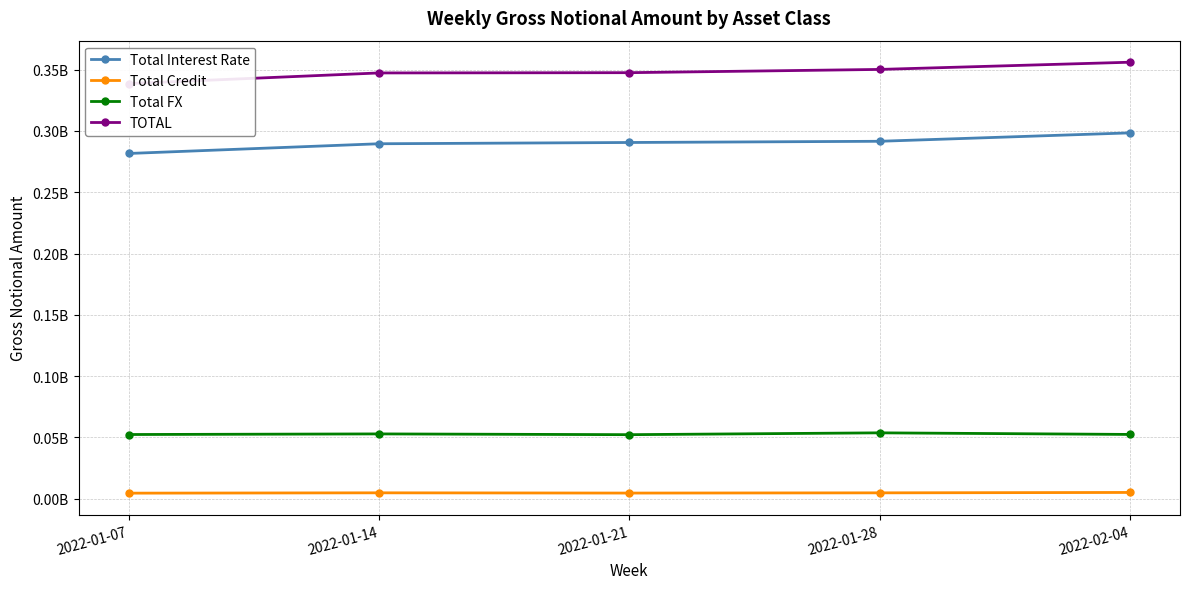

True or false: Total Credit and Total FX intersect in this chart.

False